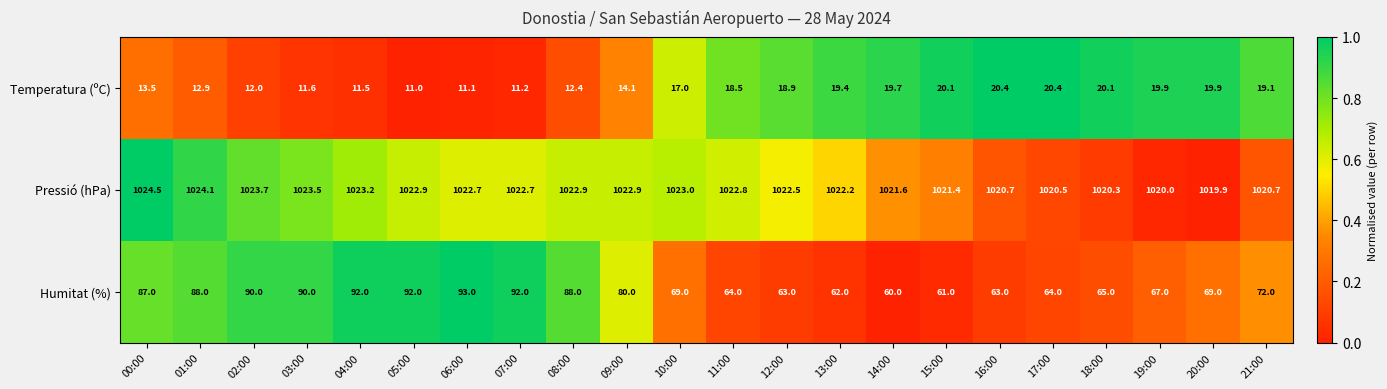

Rank the series at 20:00 from highest to lowest value.

Pressió (hPa), Humitat (%), Temperatura (ºC)